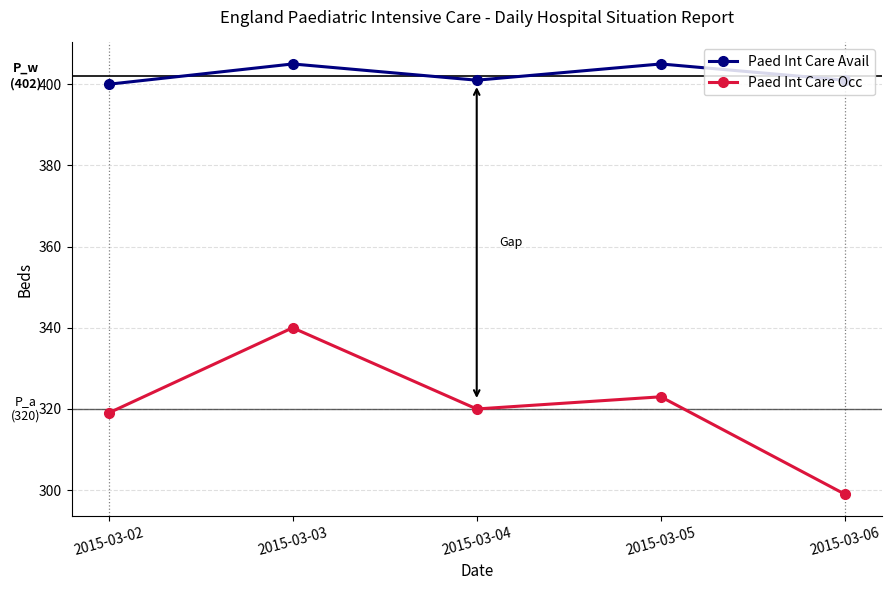

At which category does the chart reach its minimum across all series?

2015-03-06